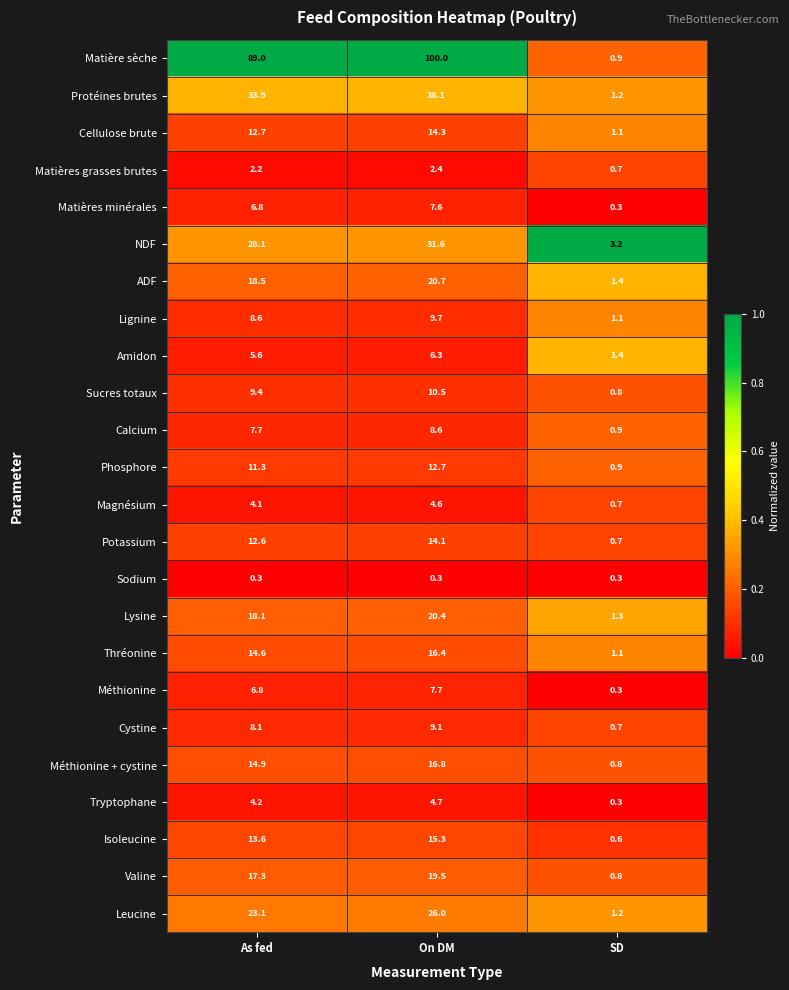

What is the greatest value displayed?

100.0